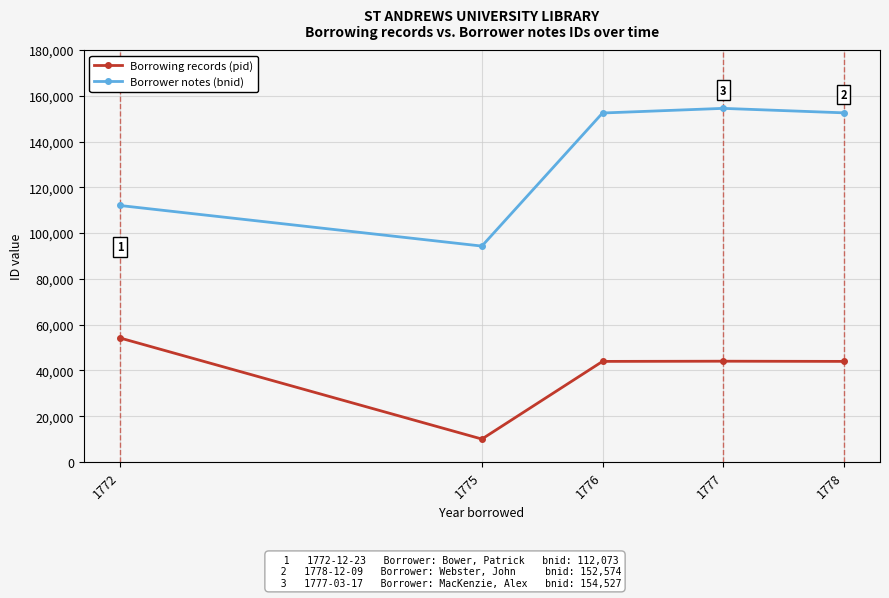

How many distinct data groups are displayed?

2